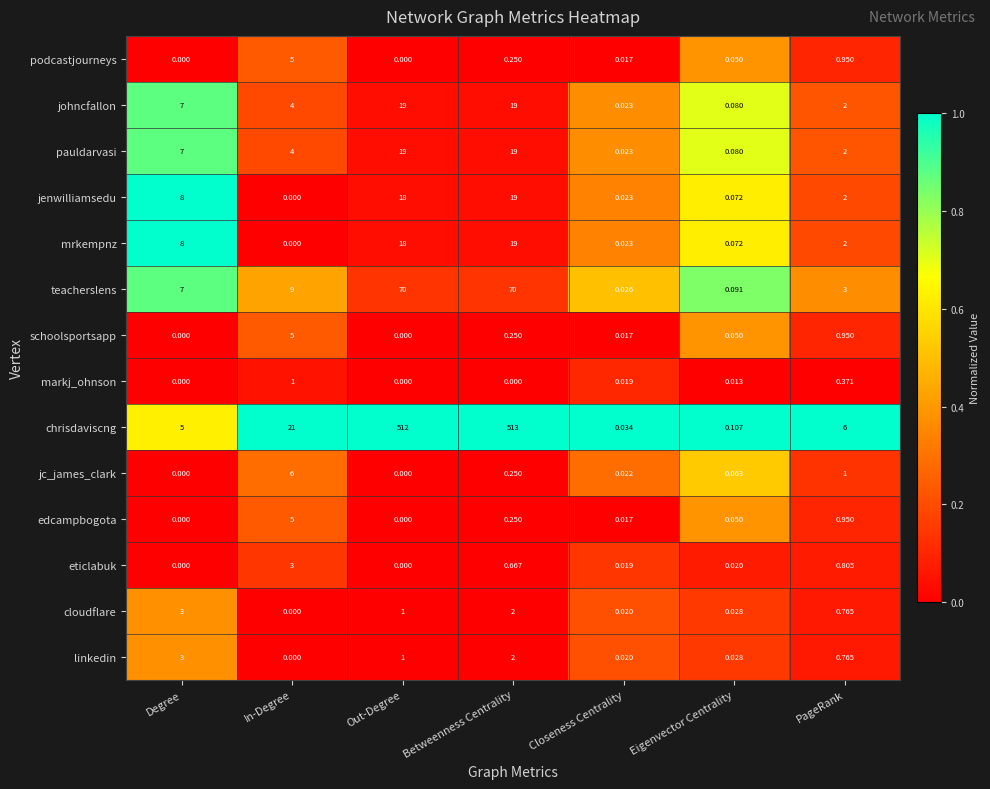

What is the total value across all series at Betweenness Centrality?

664.7